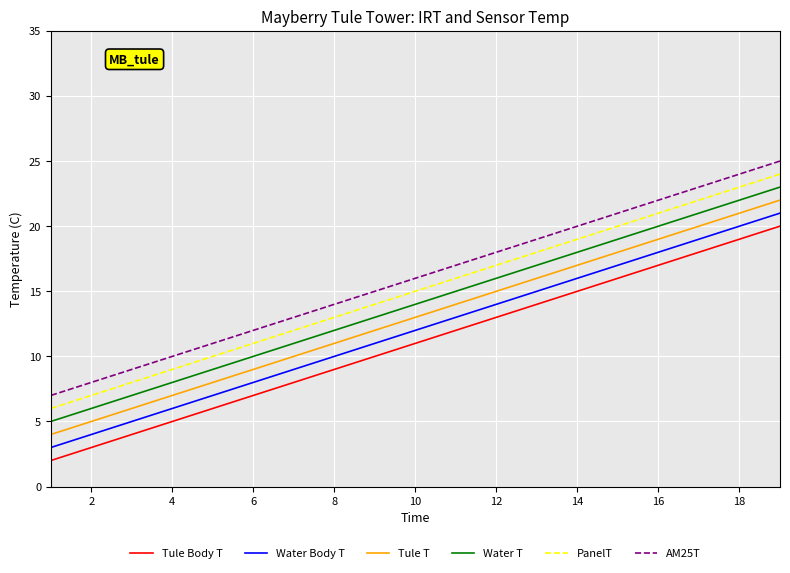

True or false: Water Body T and AM25T cross at least once.

False